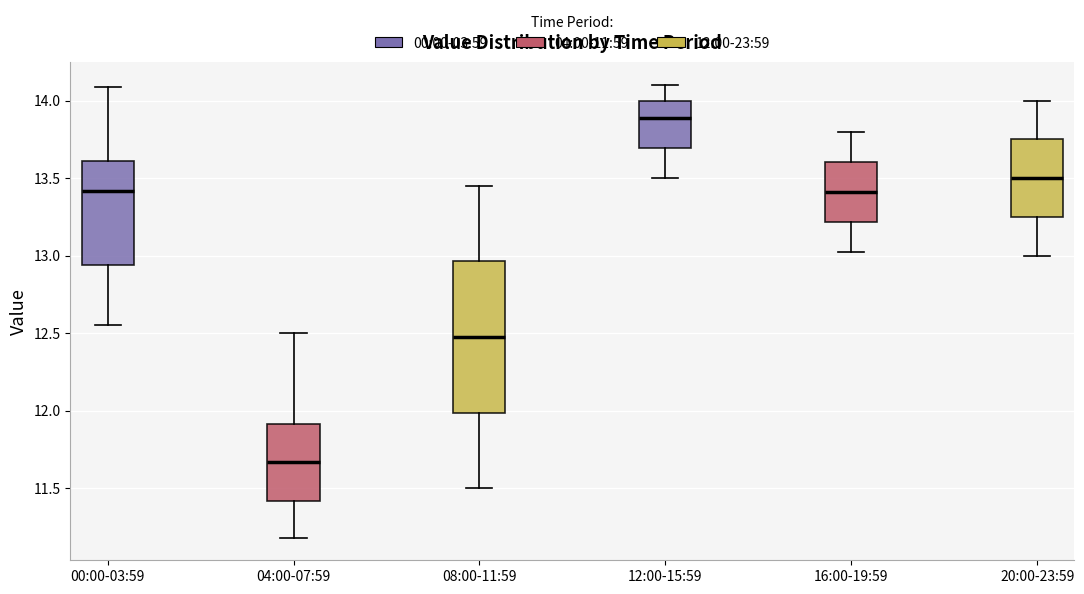

Which box has the highest median line?

12:00-15:59